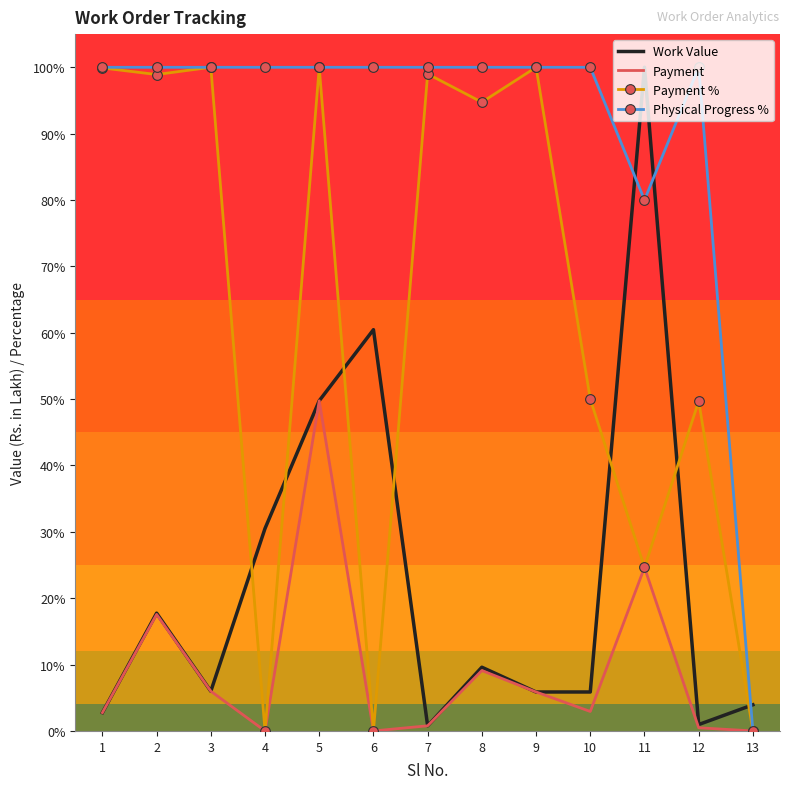

List the series in order of their overall mean, highest first.

Physical Progress %, Payment %, Work Value, Payment